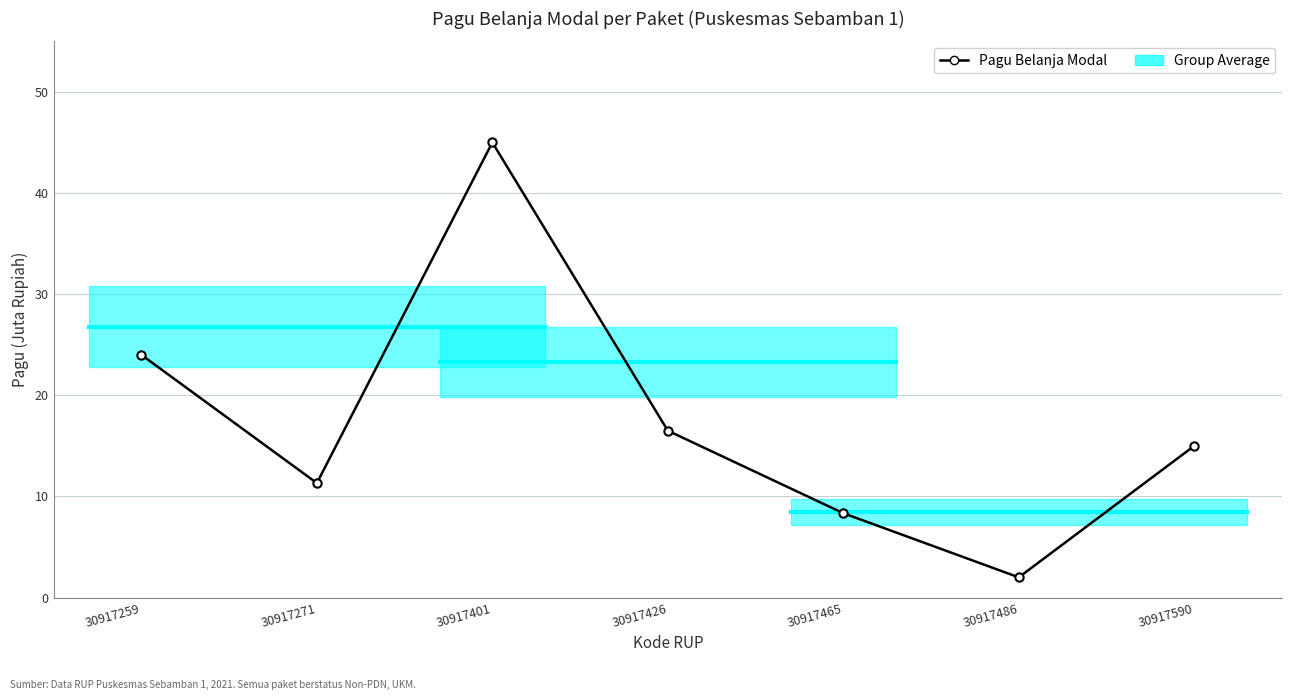

How many points are lower than both their immediate neighbors (excluding endpoints)?

2